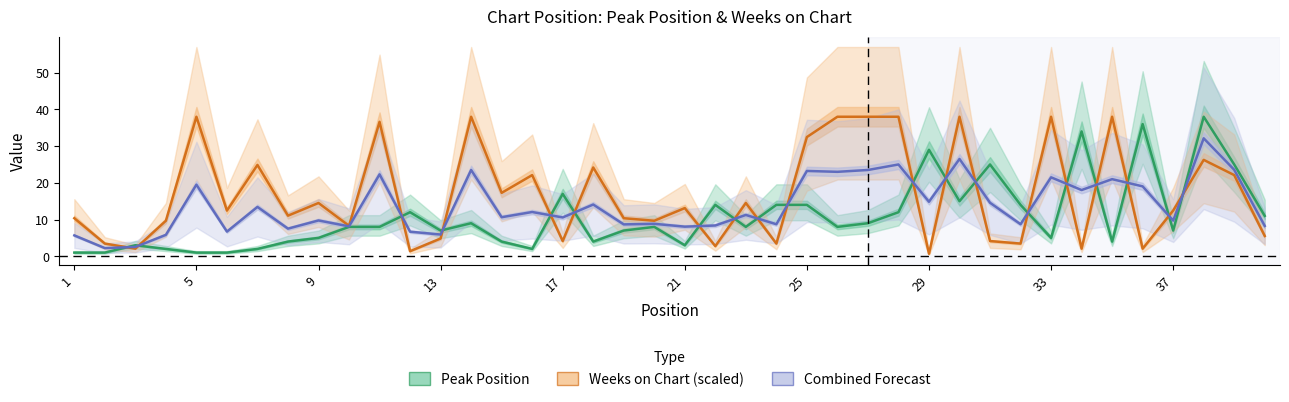

List the series in order of their overall mean, lowest first.

Peak Position, Combined Forecast, Weeks on Chart (scaled)